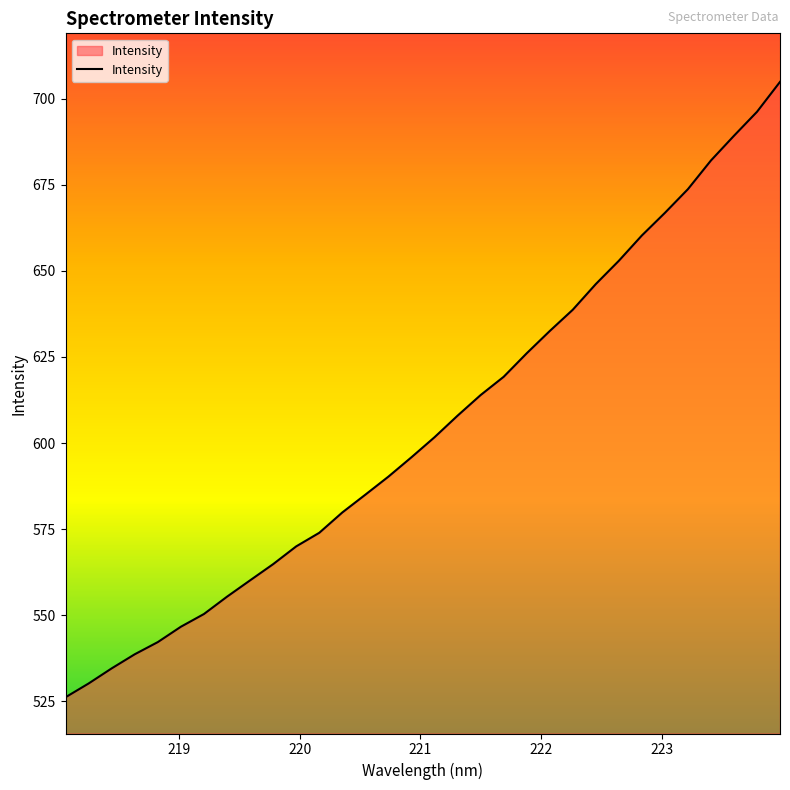

What is the difference between the maximum and minimum values?

178.7